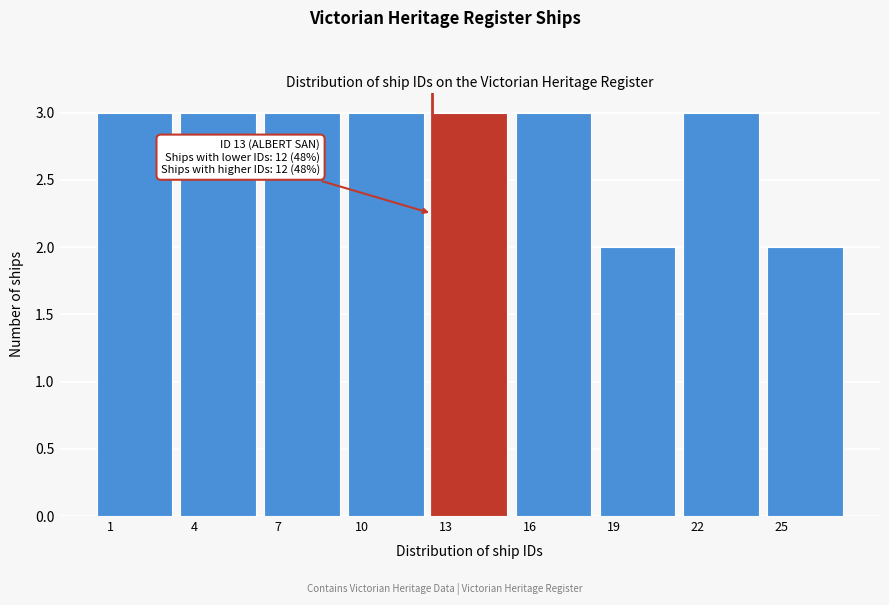

Reading right to left, list all the values displayed in this chart.

25=2	22=3	19=2	16=3	13=3	10=3	7=3	4=3	1=3